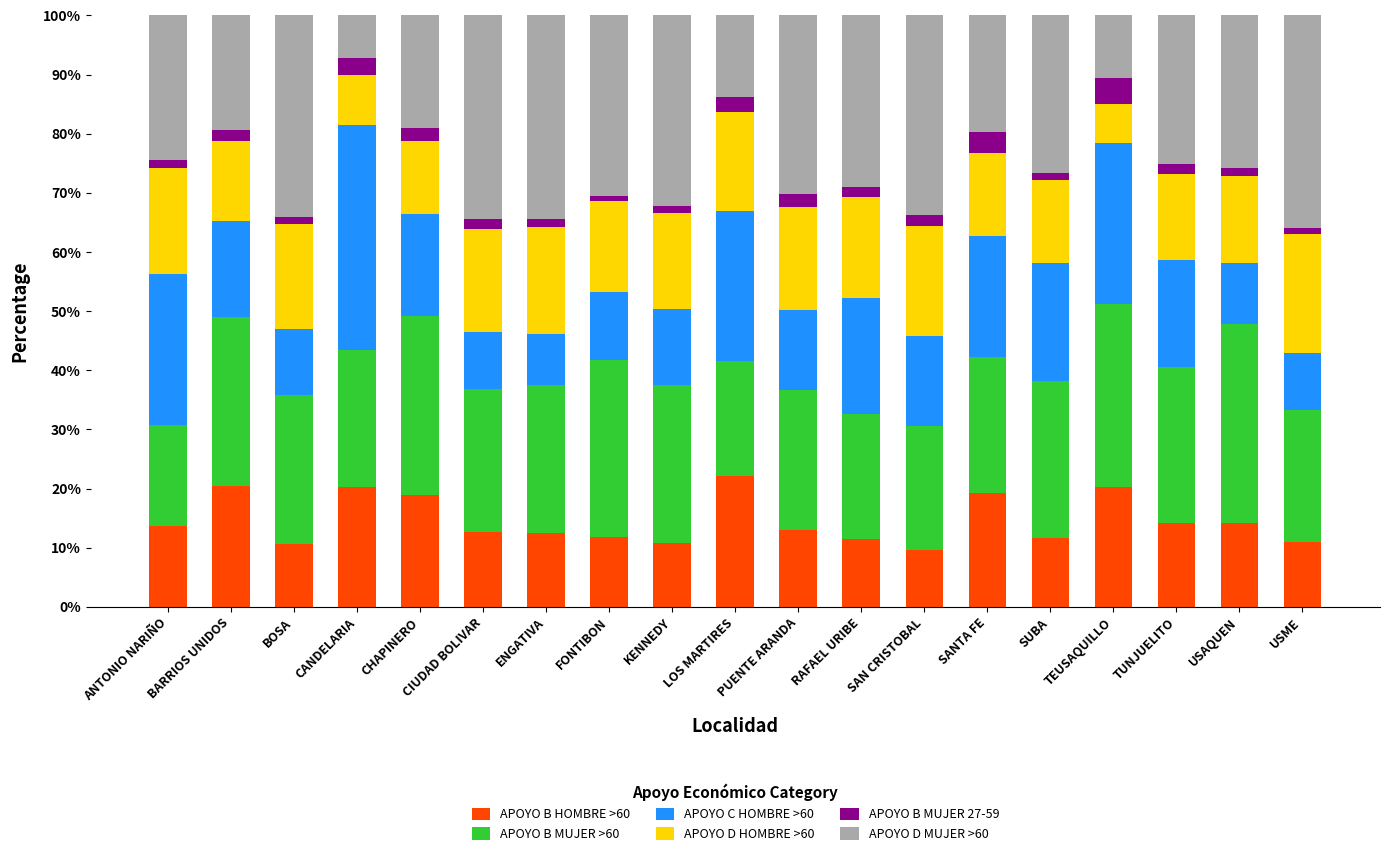

What is the total value across all series at SANTA FE?

100.0